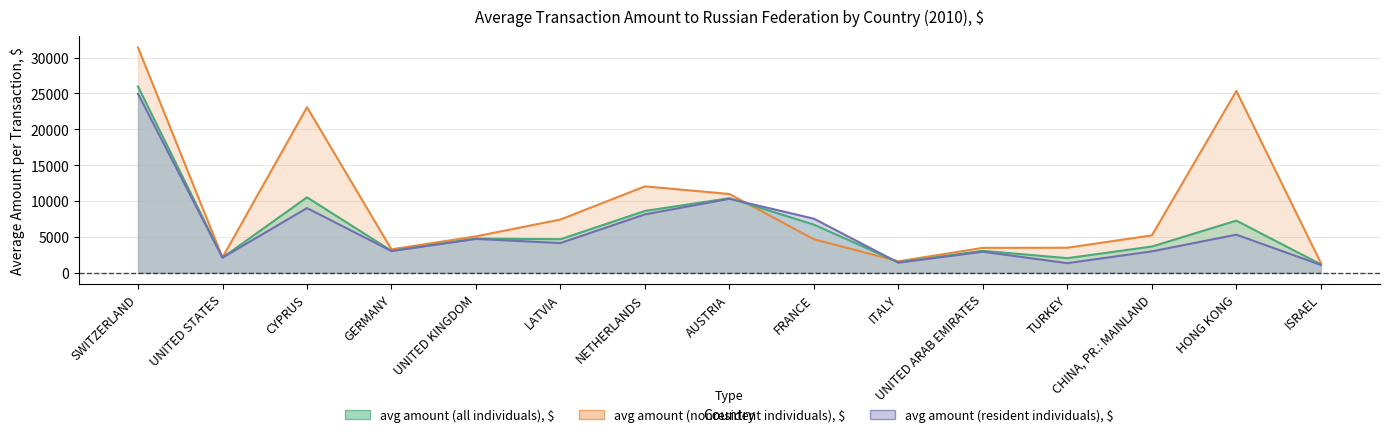

What is the spread (max minus min) of values at UNITED ARAB EMIRATES?

544